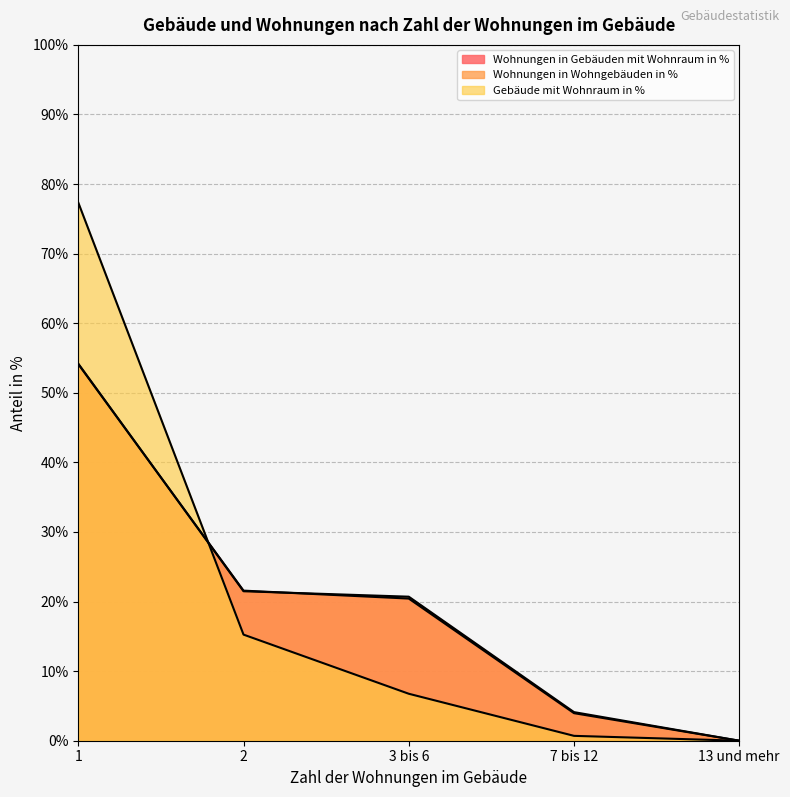

What is the total value across all series at 3 bis 6?

47.9